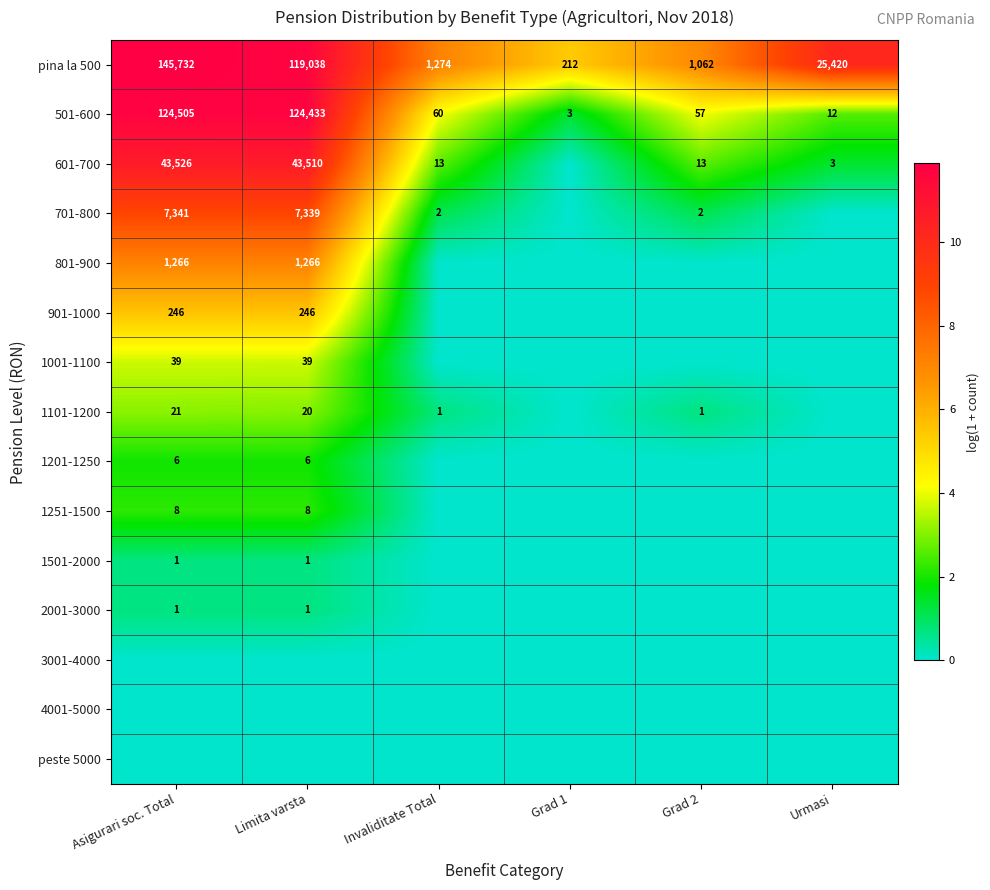

What is the difference between the 501-600 values at Grad 2 and Asigurari soc. Total?

124448